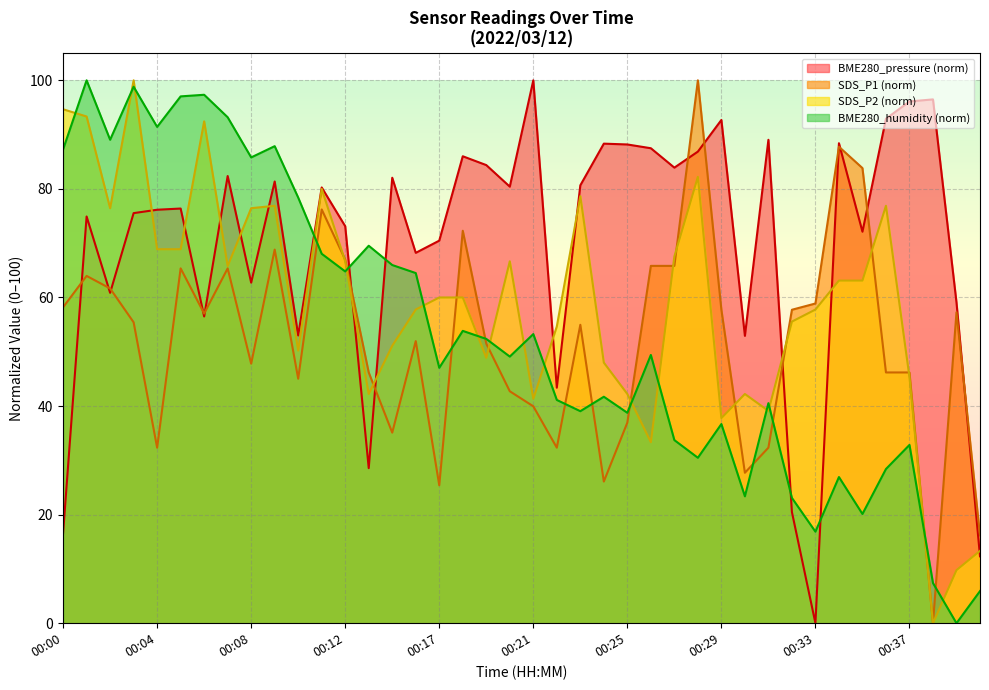

At how many categories does at least one series exceed 52?

39